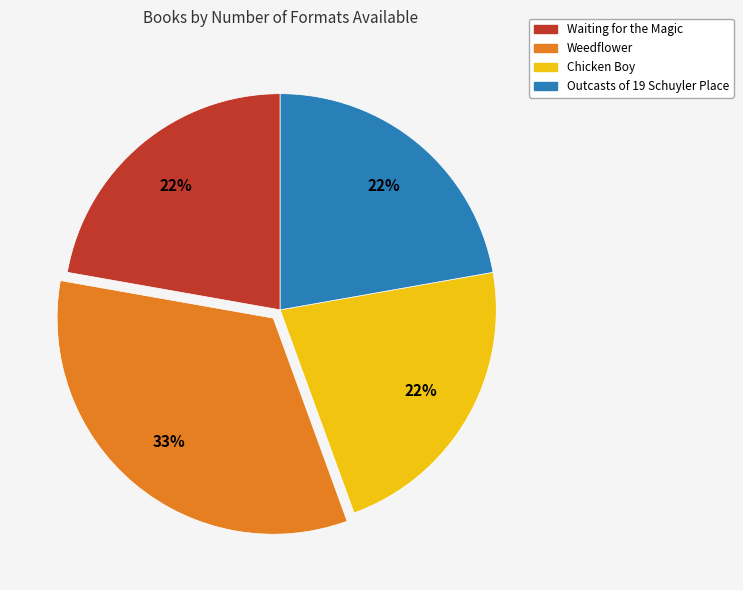

What percentage is the Outcasts of 19 Schuyler Place slice, to the nearest percent?

22%